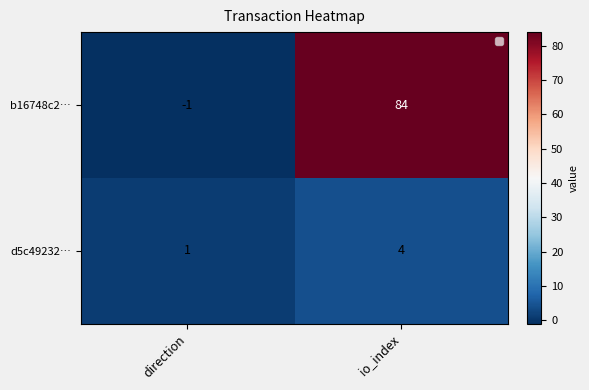

What is the minimum value for d5c49232…?

1